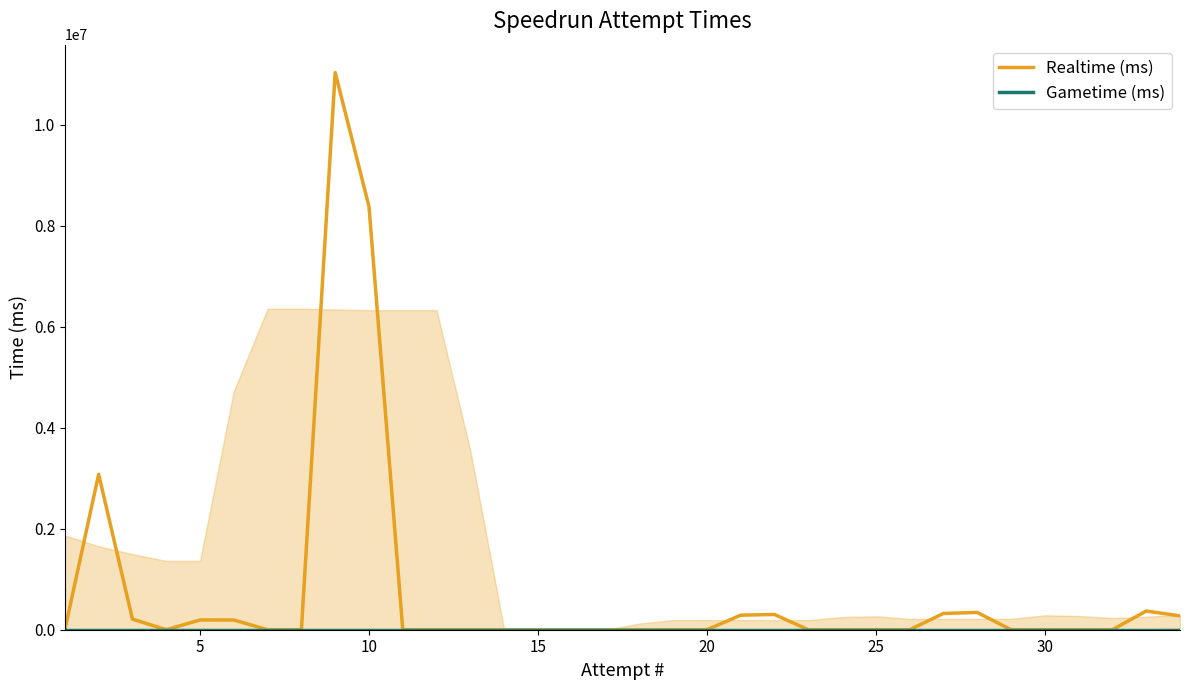

What are all the series names shown in the legend?

Realtime (ms), Gametime (ms)